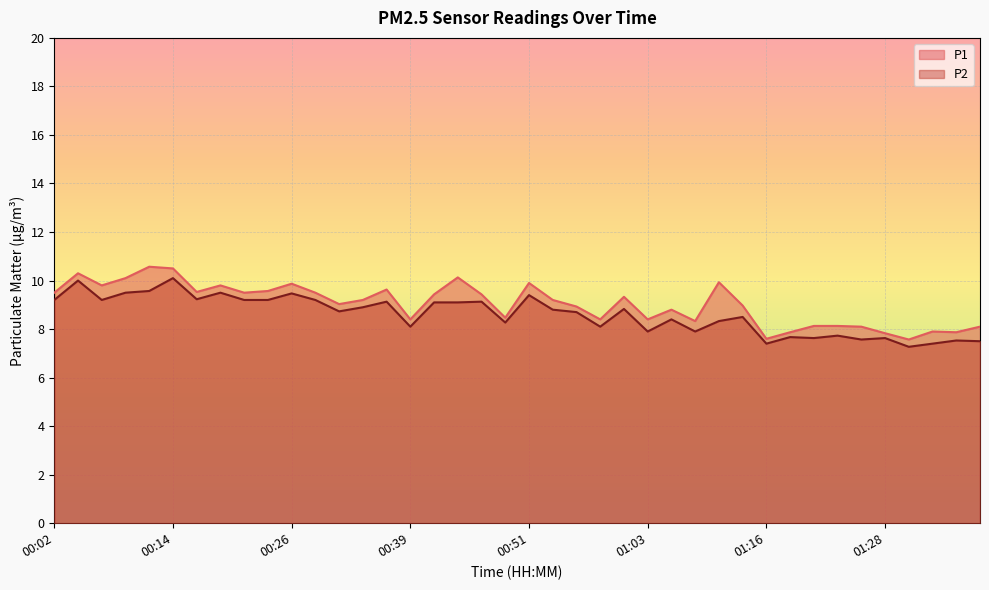

At which category does P2 reach its first local valley?

00:07